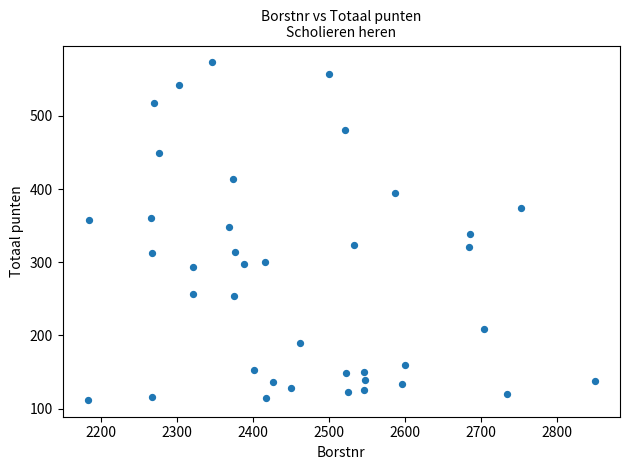

What is the range of Y values (max minus min)?

461